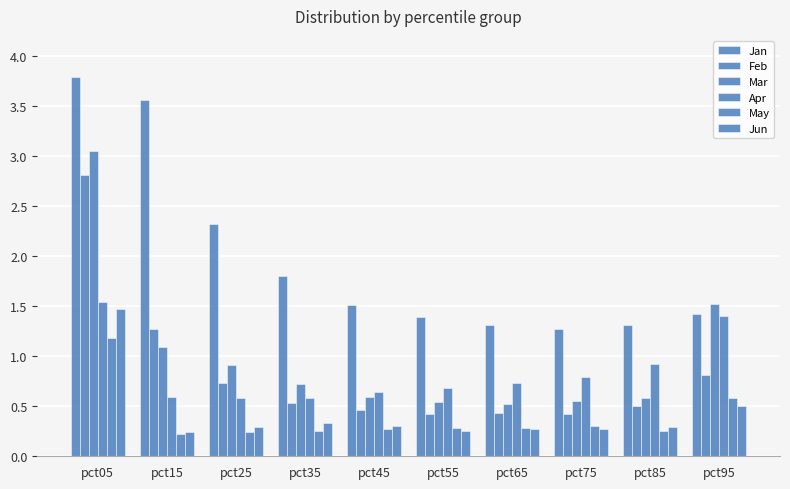

Does the chart contain any negative values?

No